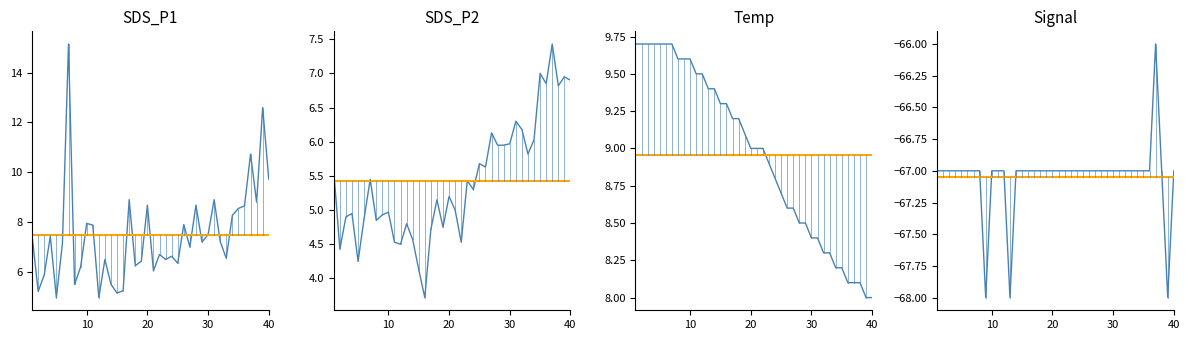

Which series has the largest total across all categories?

Temp